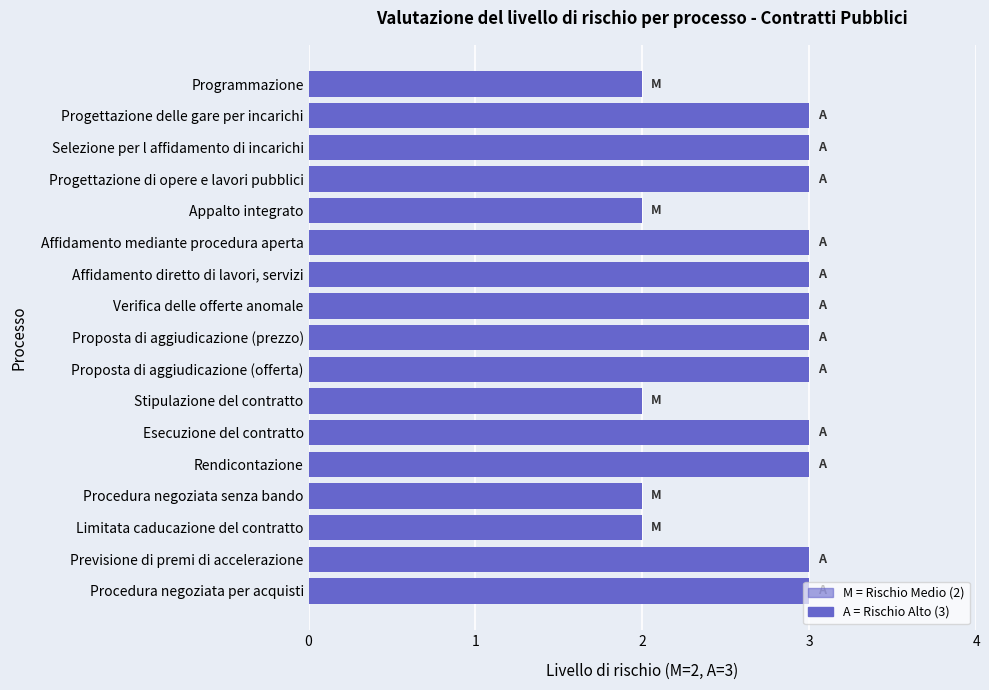

What is the smallest value displayed?

2